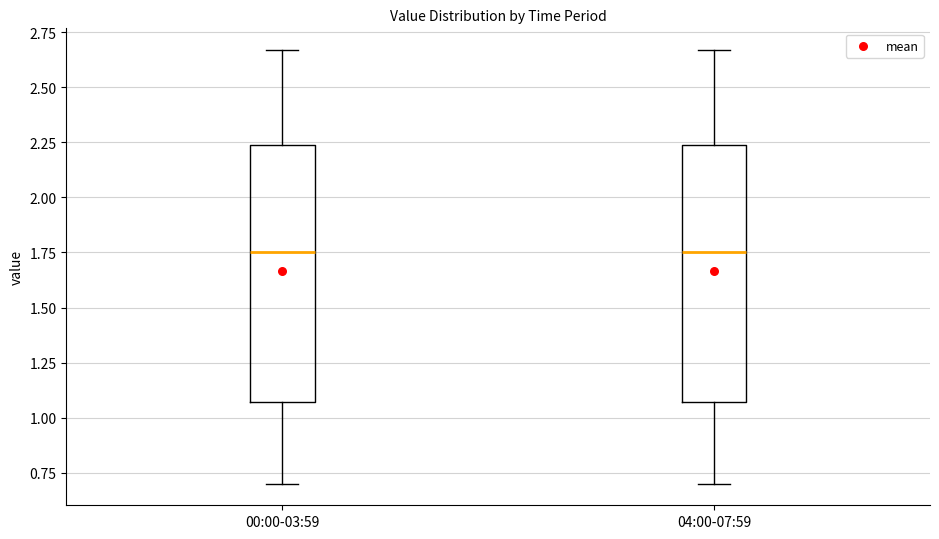

Reading left to right, transcribe this box plot: for each box, give where its median line is, the range the box spans, and where its two whiskers end, as read against the y-axis. The values are not printed on the chart, so give them approximately, as read against the axis.

00:00-03:59: median 1.75, box 1.05 to 2.25, whiskers 0.70 to 2.65
04:00-07:59: median 1.75, box 1.05 to 2.25, whiskers 0.70 to 2.65